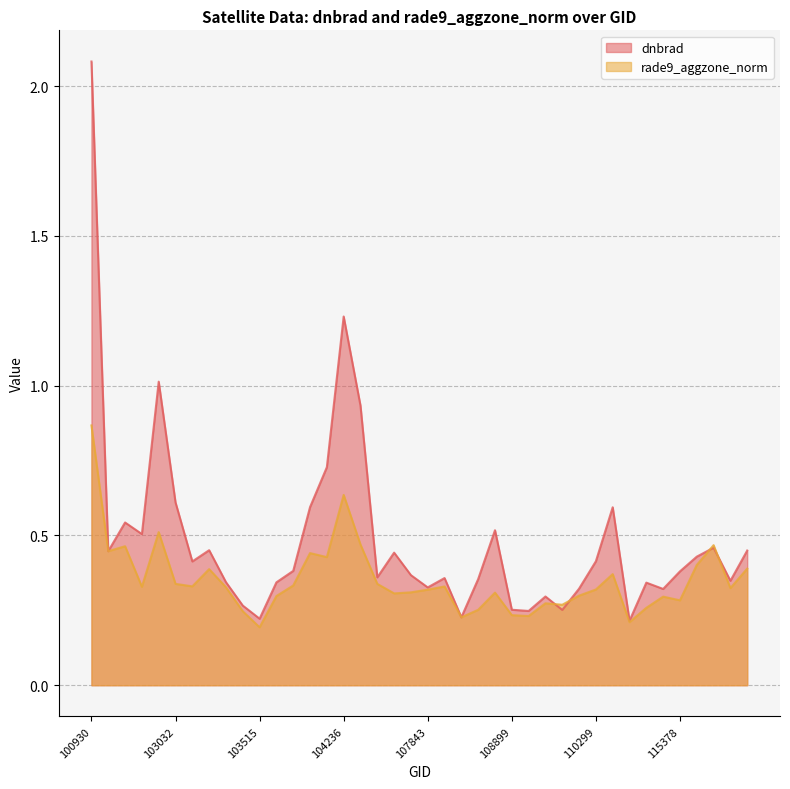

What is the value of the rade9_aggzone_norm point at the 1st from the left?

0.9